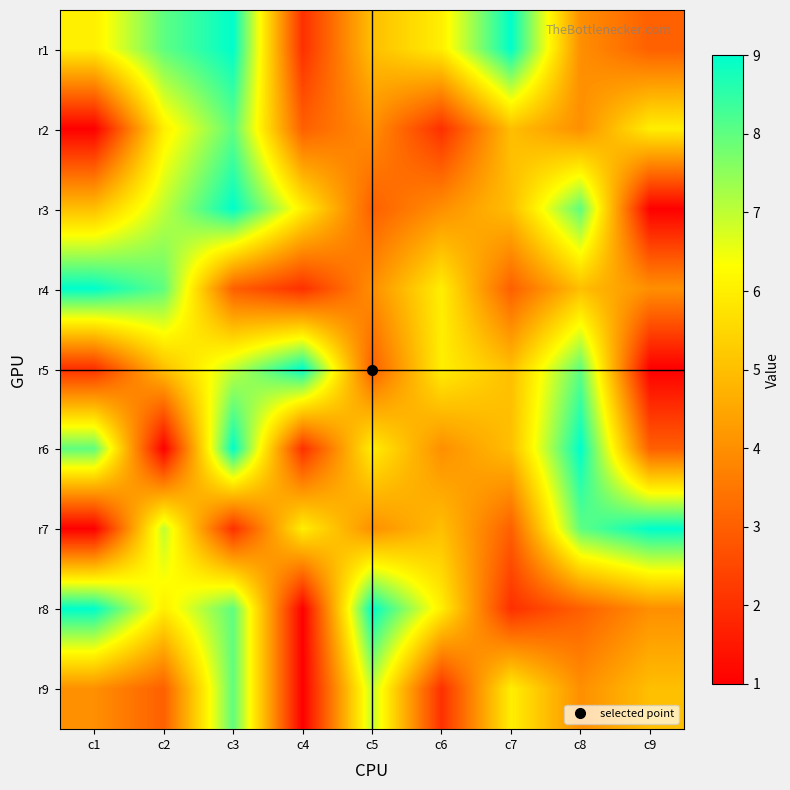

How many categories are shown in the chart?

9